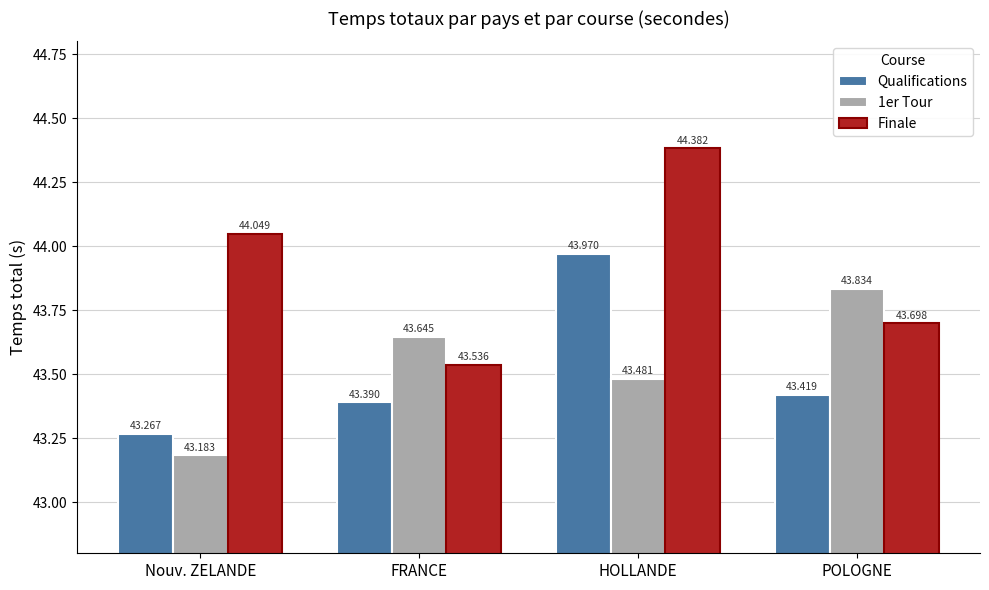

At which category is the sum across all series the highest?

HOLLANDE